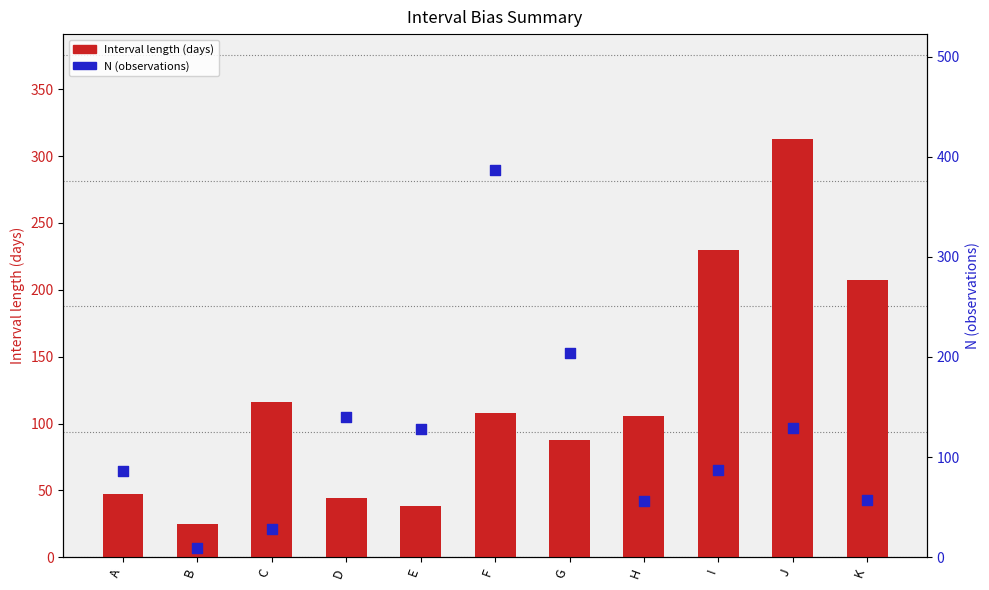

Which series has the largest Y range (max minus min)?

N (observations)